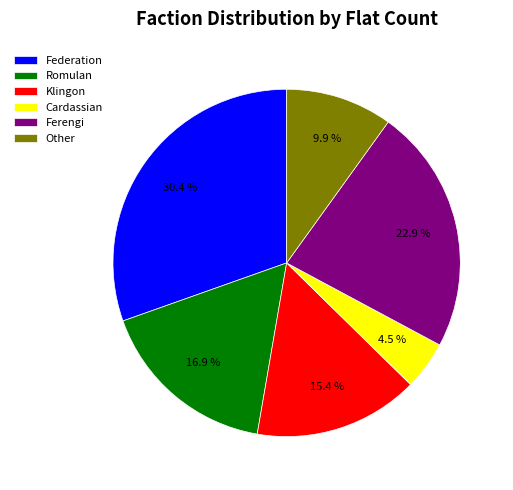

Does Federation account for over 50% of the chart?

No